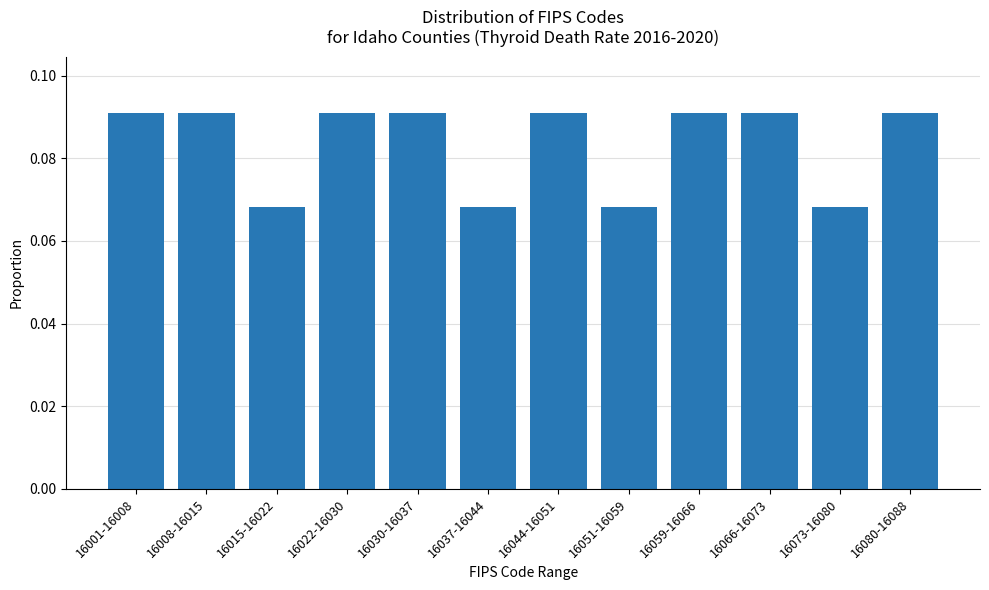

What position from the right is 16080-16088?

1